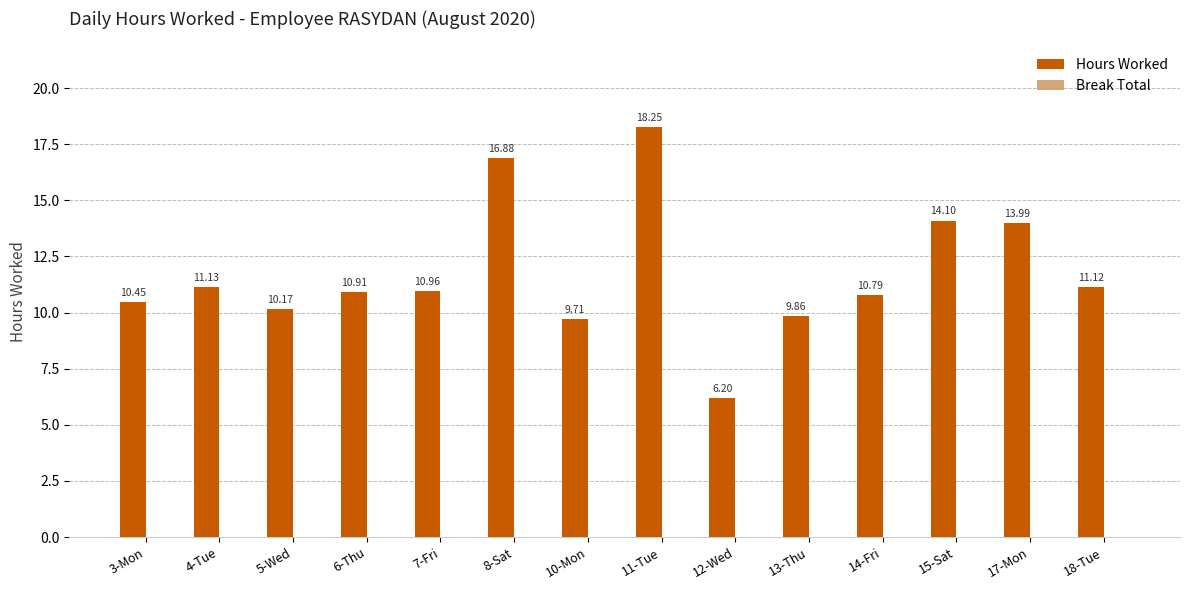

What position from the left is 5-Wed?

3